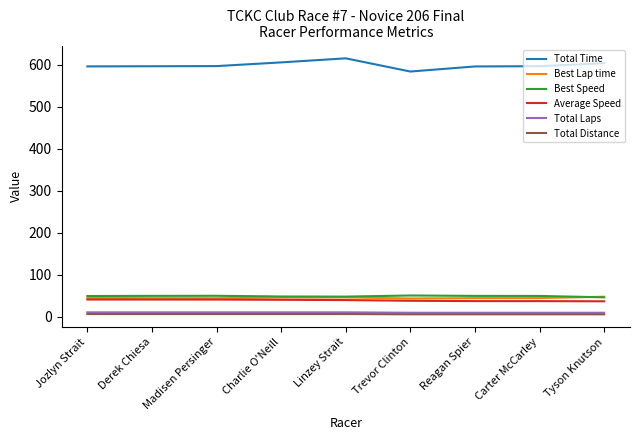

Is the value of Total Time at Reagan Spier greater than the value of Total Laps at Derek Chiesa?

Yes